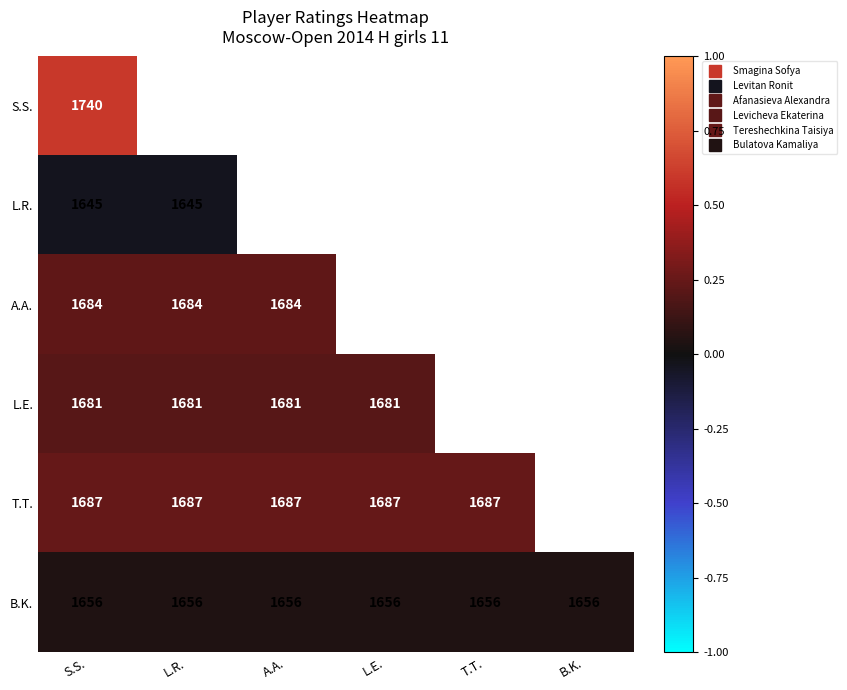

Where is L.E. nearest to the value 0?

S.S.